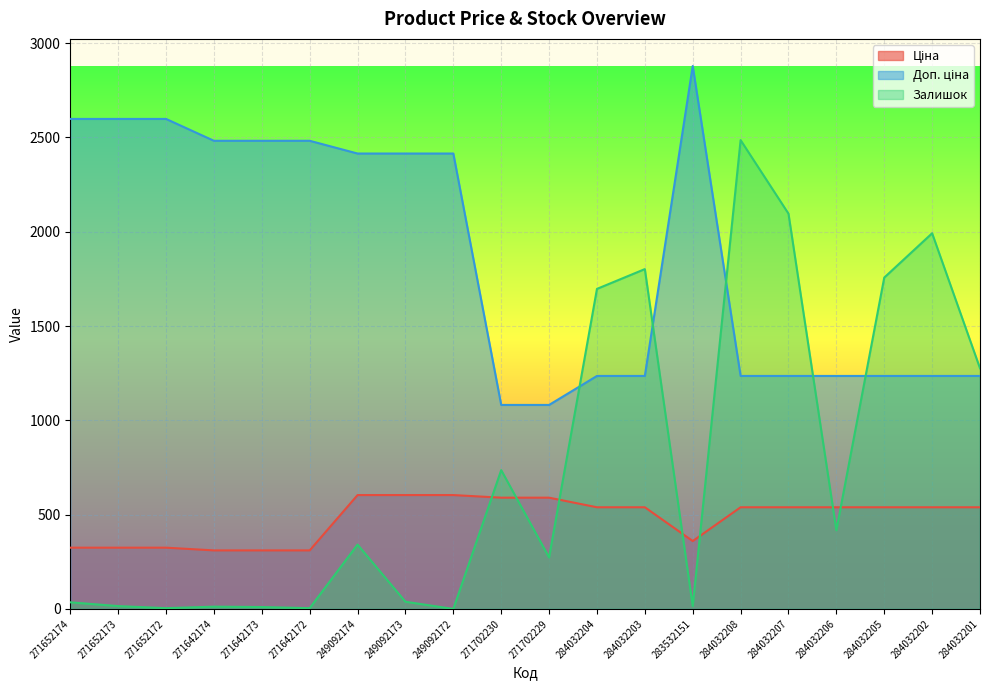

How many lines are shown in the chart?

3